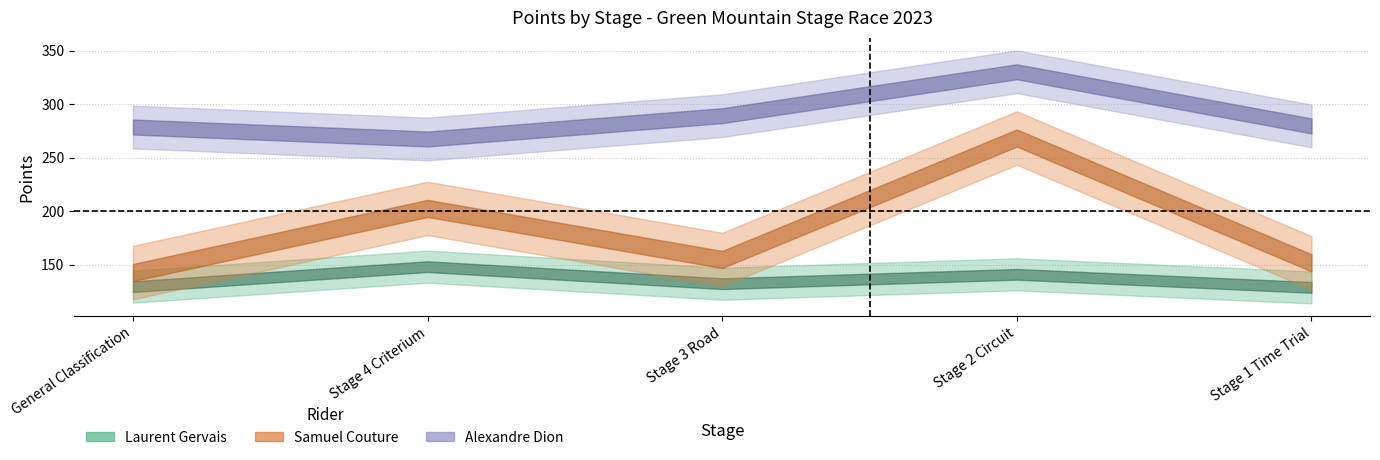

What is the difference between the second highest and second lowest values in the Alexandre Dion series?

10.6